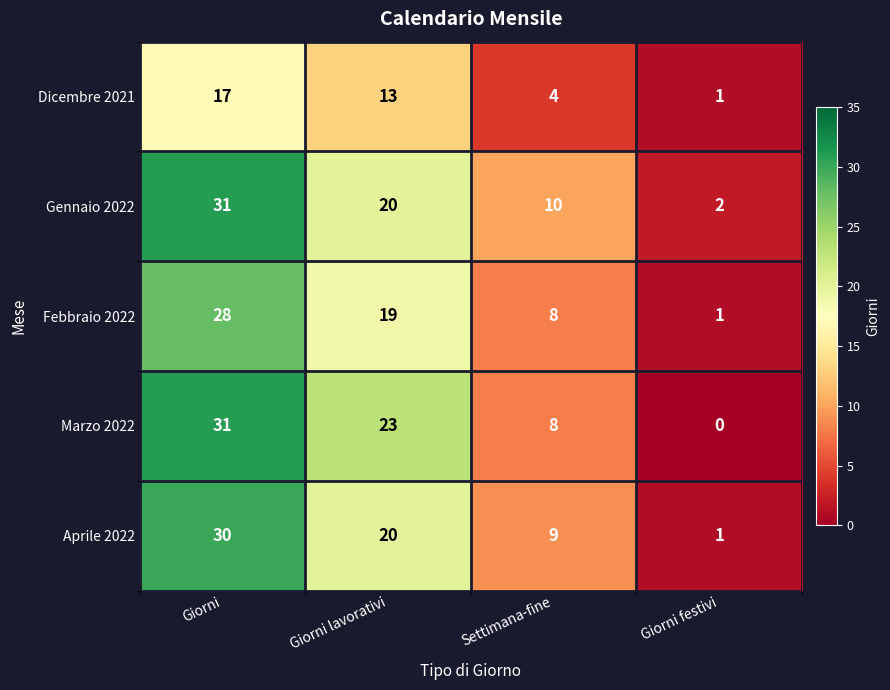

Where is Febbraio 2022 nearest to the value 14?

Giorni lavorativi